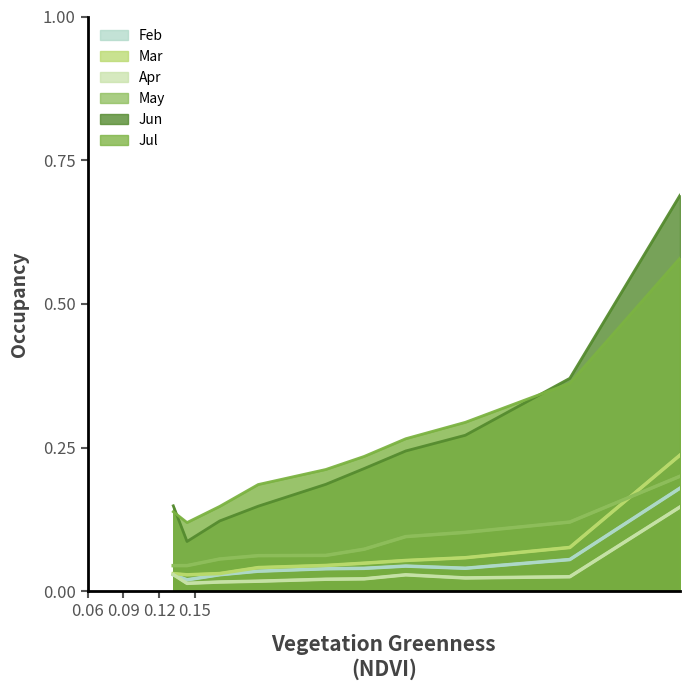

Which series has the largest range (max minus min)?

Jun